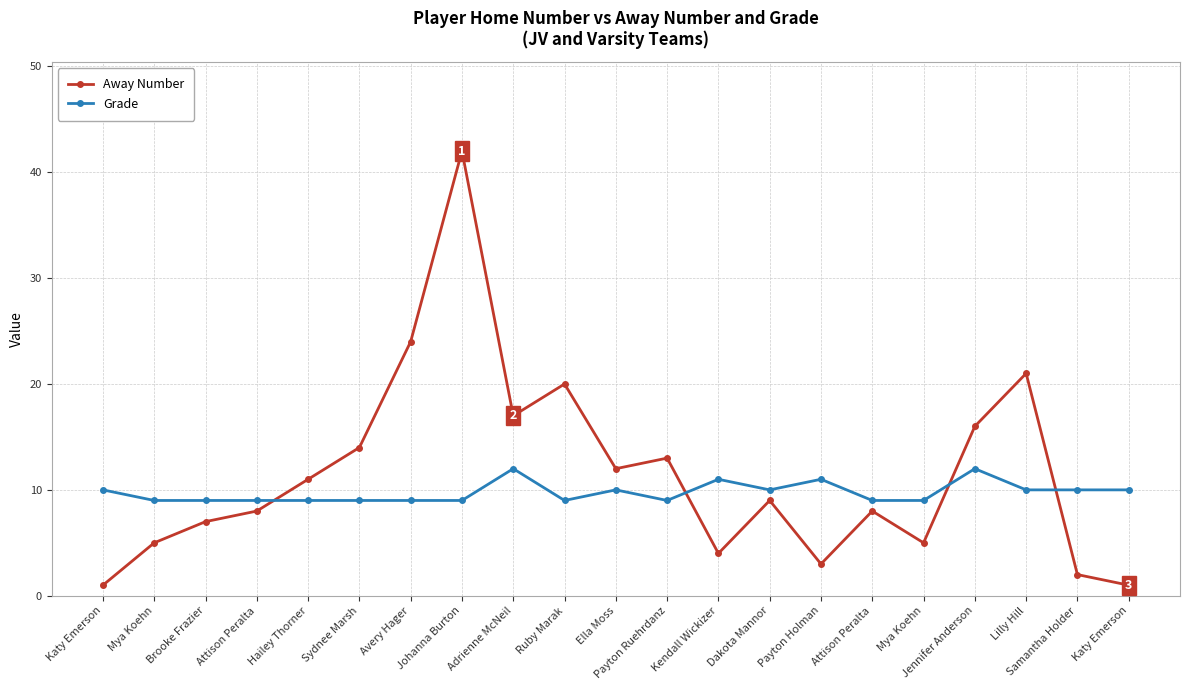

Reading left to right, extract all data points from this chart.

Away Number: 1	5	7	8	11	14	24	42	17	20	12	13	4	9	3	8	5	16	21	2	1
Grade: 10	9	9	9	9	9	9	9	12	9	10	9	11	10	11	9	9	12	10	10	10